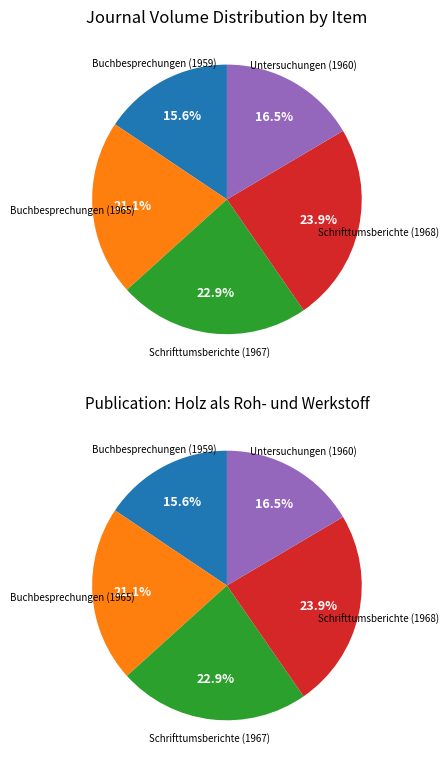

How many segments does this pie chart have?

5